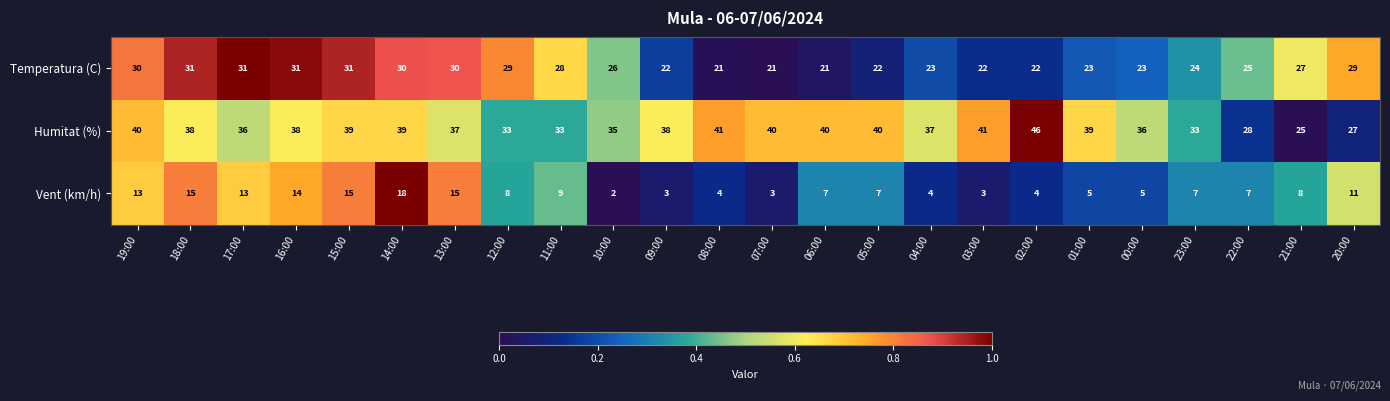

Which series has the largest range (max minus min)?

Humitat (%)